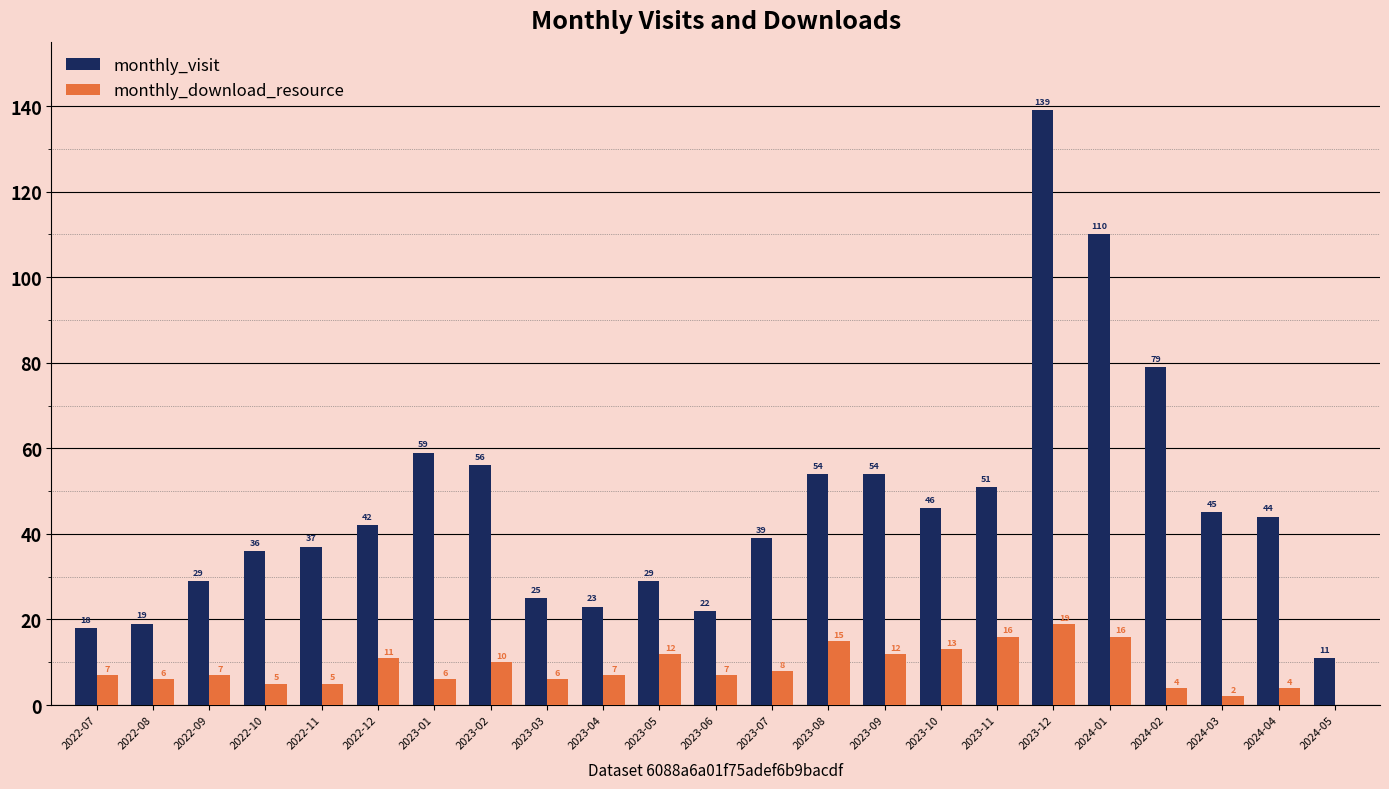

Reading right to left, extract all data points from this chart.

monthly_visit: 11	44	45	79	110	139	51	46	54	54	39	22	29	23	25	56	59	42	37	36	29	19	18
monthly_download_resource: 0	4	2	4	16	19	16	13	12	15	8	7	12	7	6	10	6	11	5	5	7	6	7